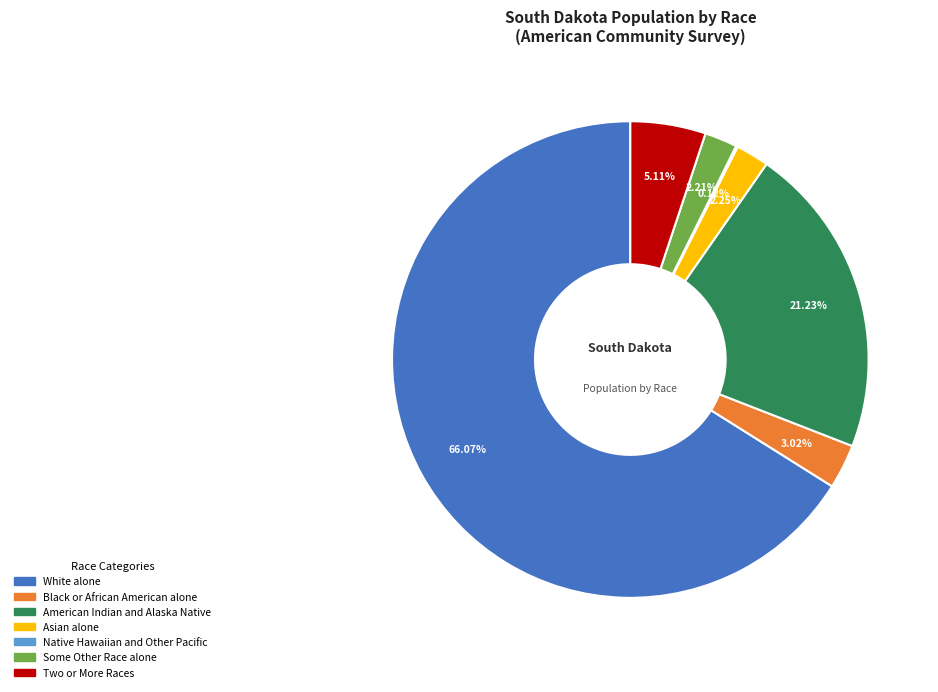

Which has a higher value, American Indian and Alaska Native or Two or More Races?

American Indian and Alaska Native